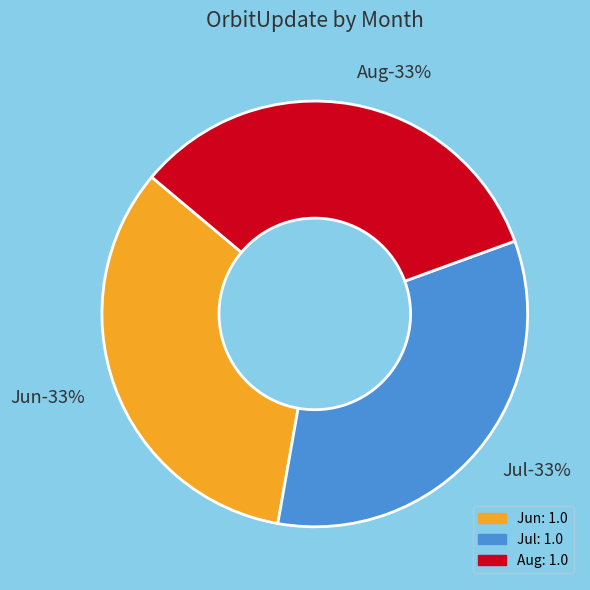

Is it true that May is 0% of the pie?

True